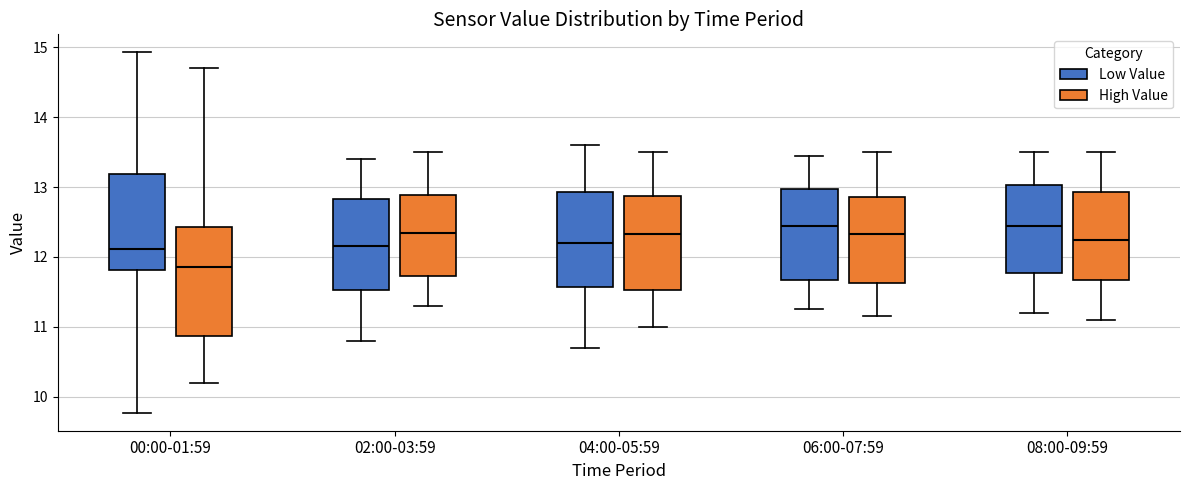

Reading left to right, transcribe this box plot: for each box, give where its median line is, the range the box spans, and where its two whiskers end, as read against the y-axis. The values are not printed on the chart, so give them approximately, as read against the axis.

00:00-01:59 (Low Value): median 12.1, box 11.8 to 13.2, whiskers 9.8 to 14.9
00:00-01:59 (High Value): median 11.9, box 10.9 to 12.4, whiskers 10.2 to 14.7
02:00-03:59 (Low Value): median 12.2, box 11.5 to 12.8, whiskers 10.8 to 13.4
02:00-03:59 (High Value): median 12.4, box 11.7 to 12.9, whiskers 11.3 to 13.5
04:00-05:59 (Low Value): median 12.2, box 11.6 to 12.9, whiskers 10.7 to 13.6
04:00-05:59 (High Value): median 12.3, box 11.5 to 12.9, whiskers 11.0 to 13.5
06:00-07:59 (Low Value): median 12.5, box 11.7 to 13.0, whiskers 11.3 to 13.5
06:00-07:59 (High Value): median 12.3, box 11.6 to 12.9, whiskers 11.2 to 13.5
08:00-09:59 (Low Value): median 12.5, box 11.8 to 13.0, whiskers 11.2 to 13.5
08:00-09:59 (High Value): median 12.3, box 11.7 to 12.9, whiskers 11.1 to 13.5